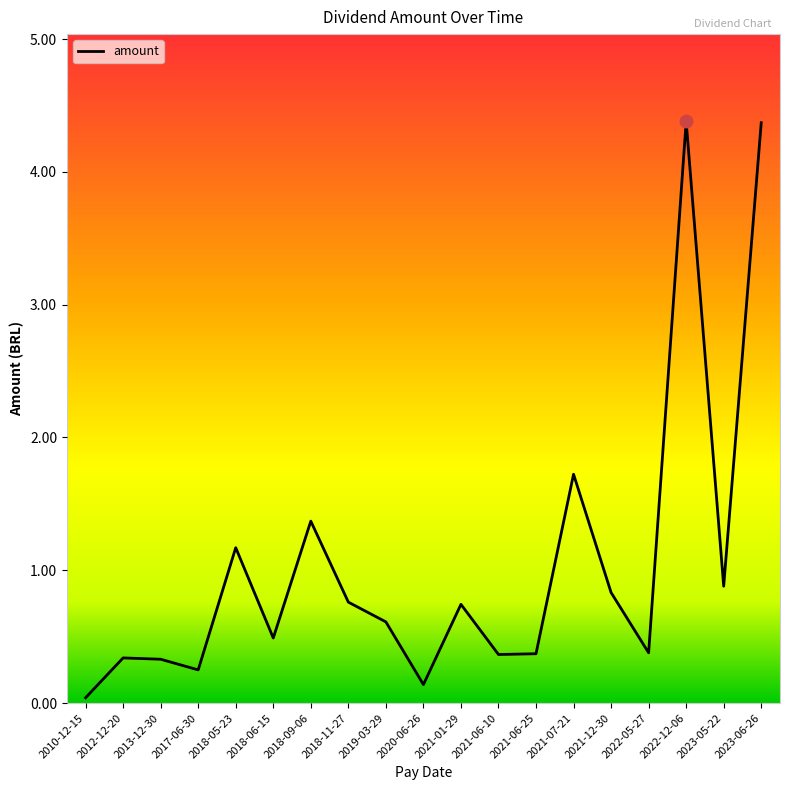

Where is the data nearest to the value 2?

2021-07-21